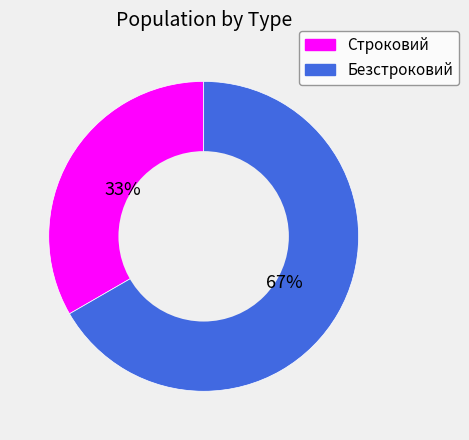

To the nearest percent, what is the average slice percentage?

50%